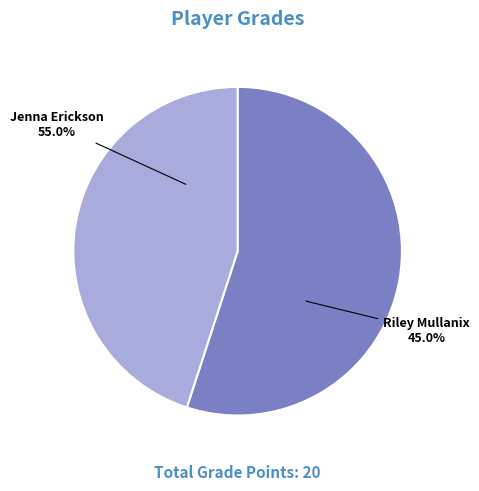

Is there any slice that represents more than half of the pie?

Yes